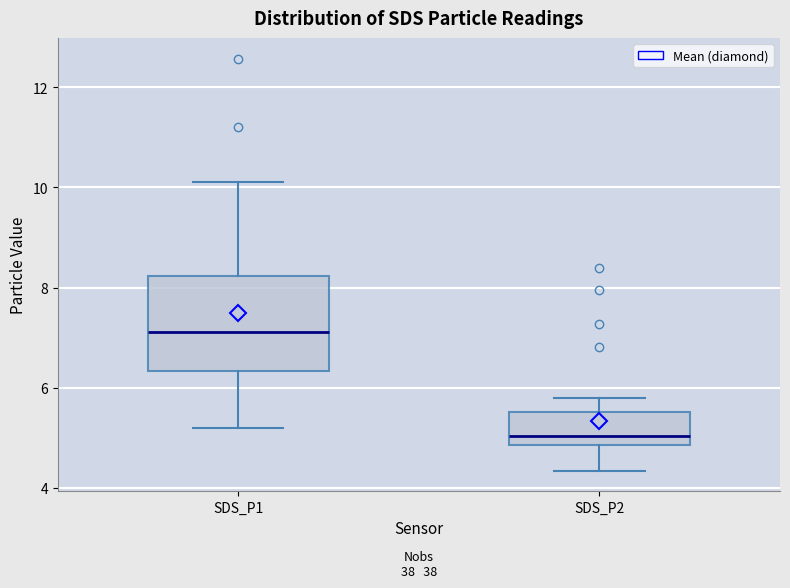

Which box has the lowest median line?

SDS_P2